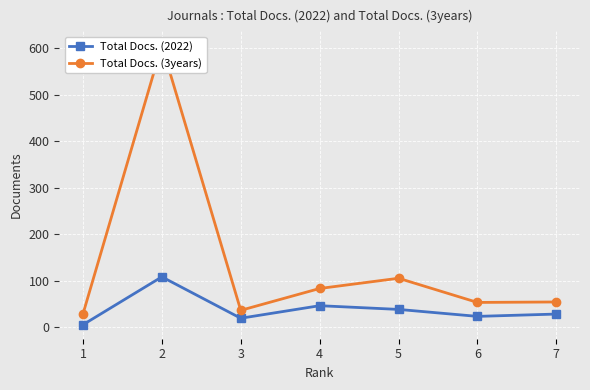

The Total Docs. (3years) series shows 94 at 6. True or false?

False